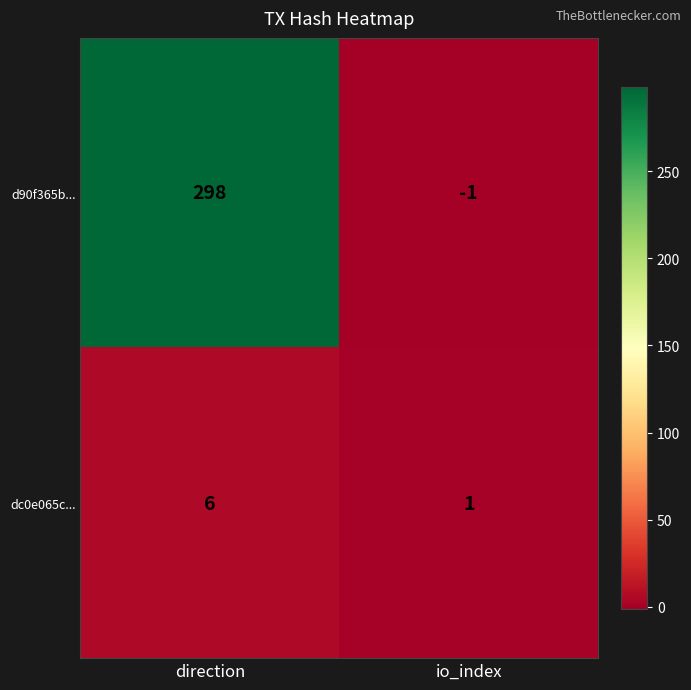

What is the smallest value displayed?

-1